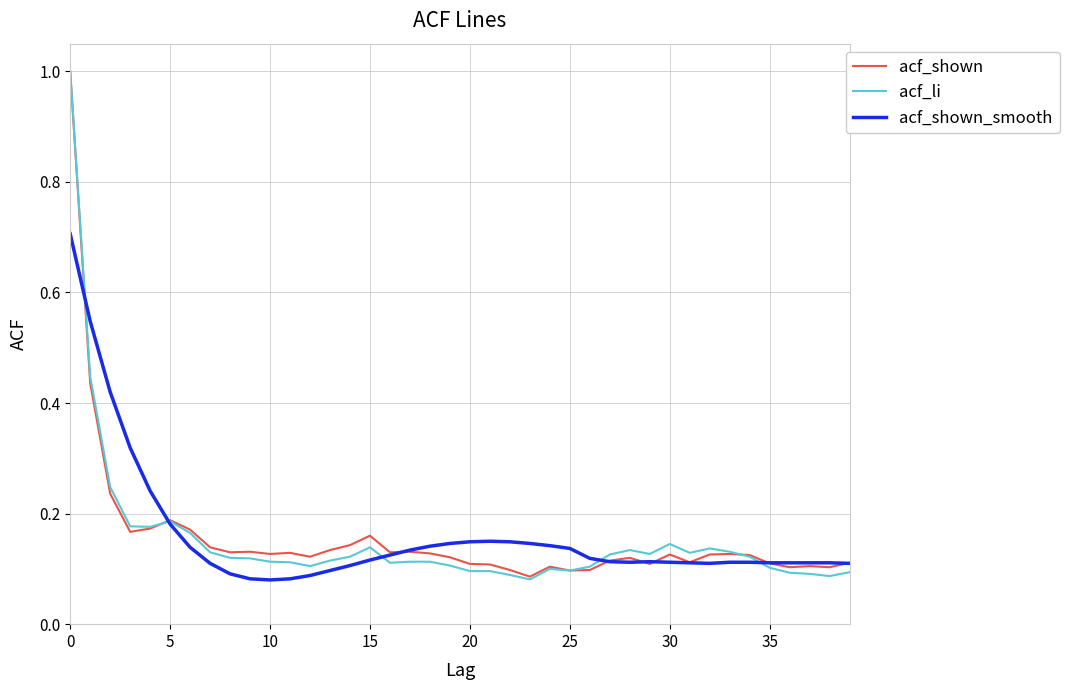

Which category has the lowest value across all series?

10